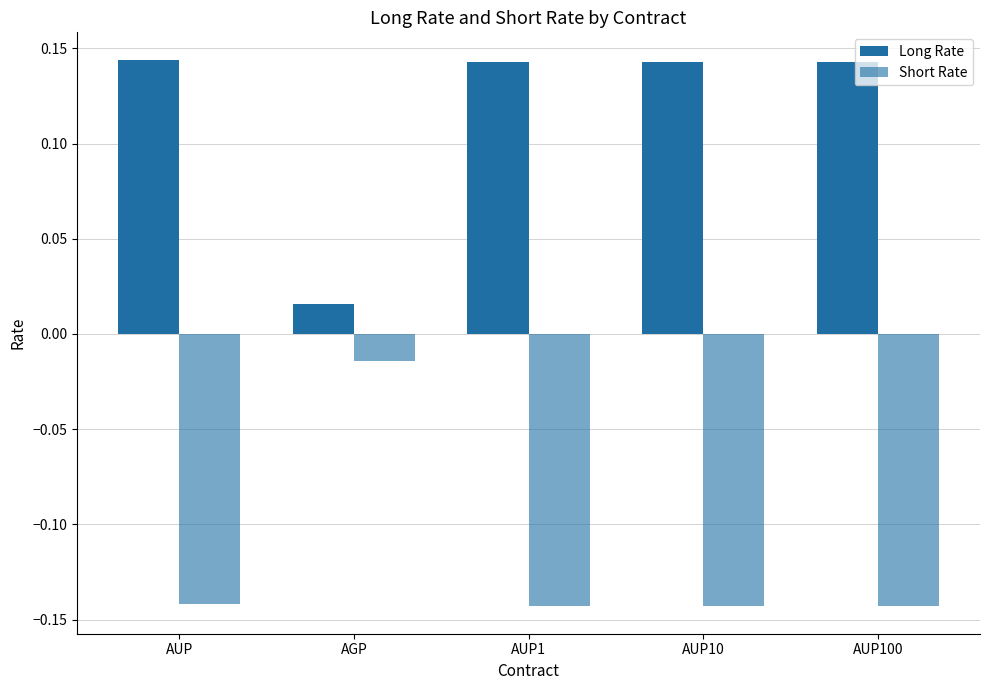

Reading left to right, transcribe all the data shown in this chart.

Long Rate: AUP=0.1	AGP=0.0	AUP1=0.1	AUP10=0.1	AUP100=0.1
Short Rate: AUP=-0.1	AGP=-0.0	AUP1=-0.1	AUP10=-0.1	AUP100=-0.1